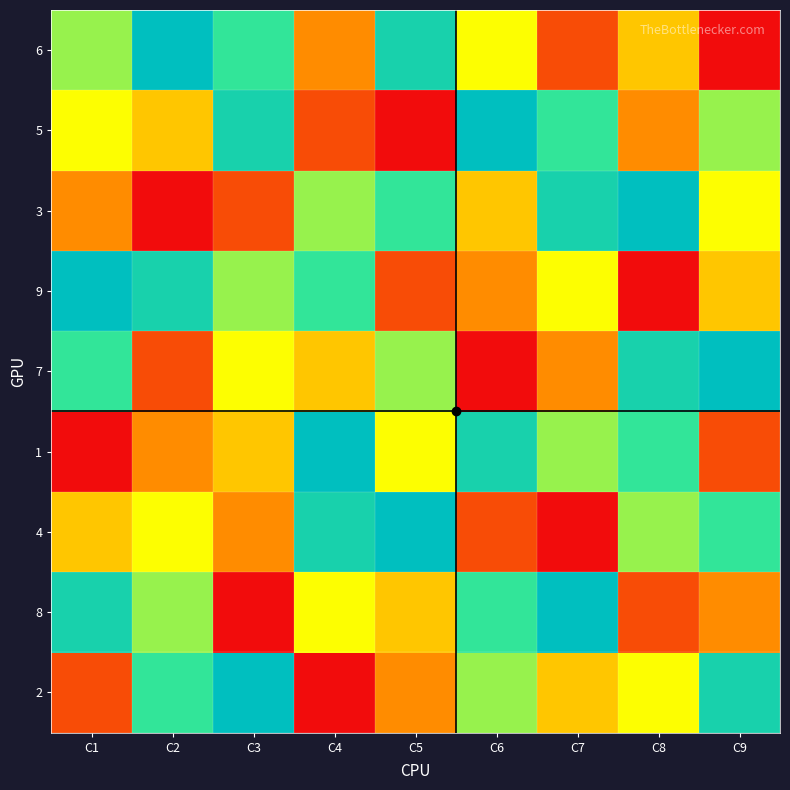

What is the difference between the highest and lowest values at C9?

8